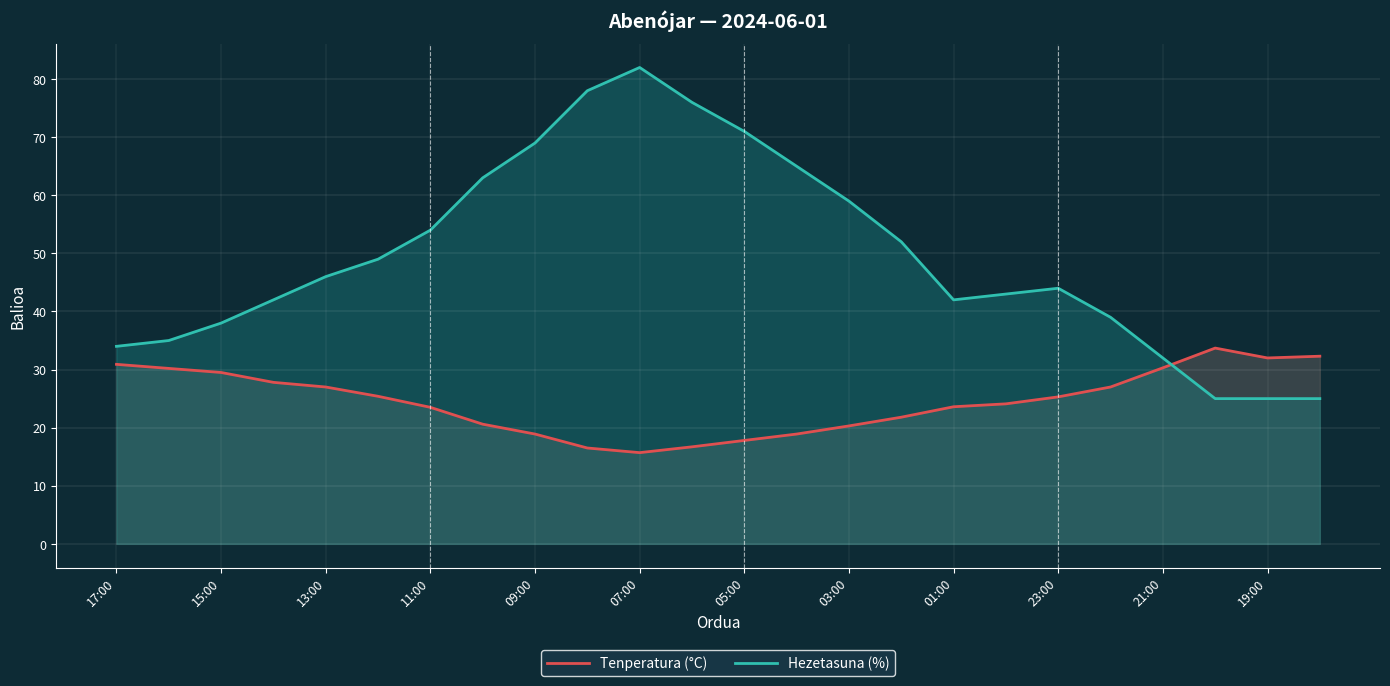

Rank the series by their average value, from lowest to highest.

Tenperatura (°C), Hezetasuna (%)